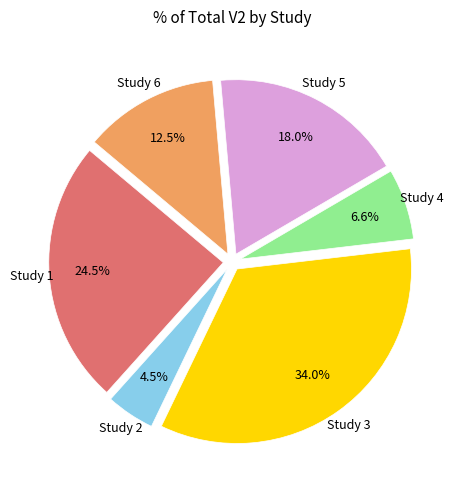

Is there any slice that represents more than half of the pie?

No